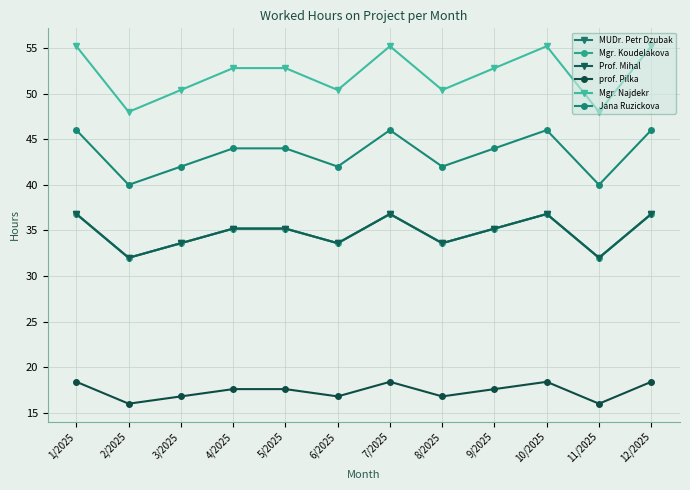

Which category has the highest value in the MUDr. Petr Dzubak series?

1/2025